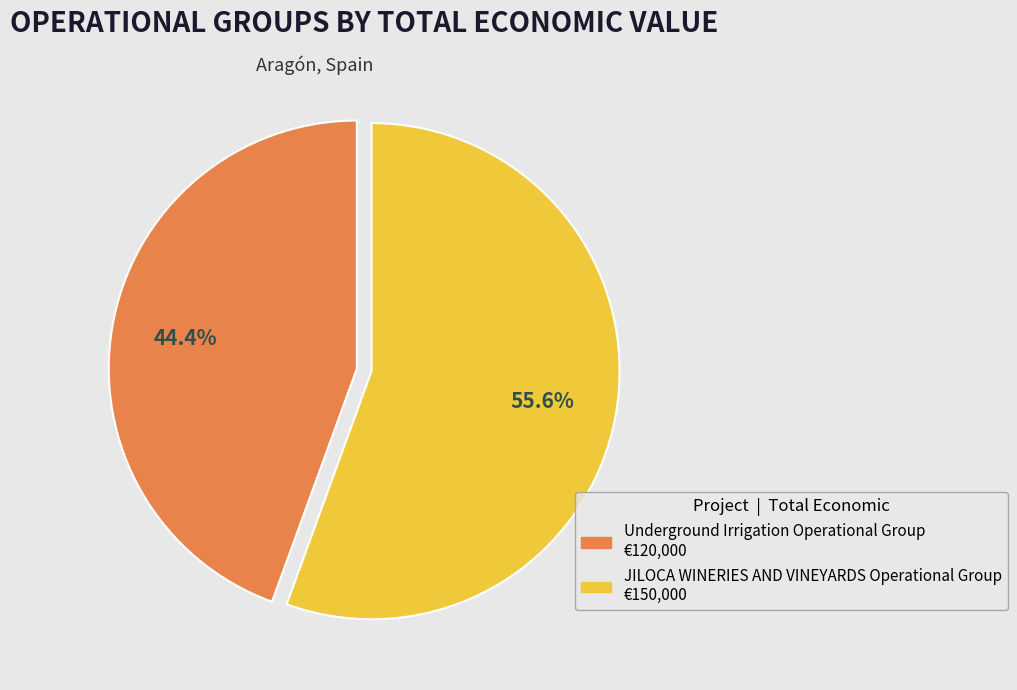

Count the number of slices in the pie.

2